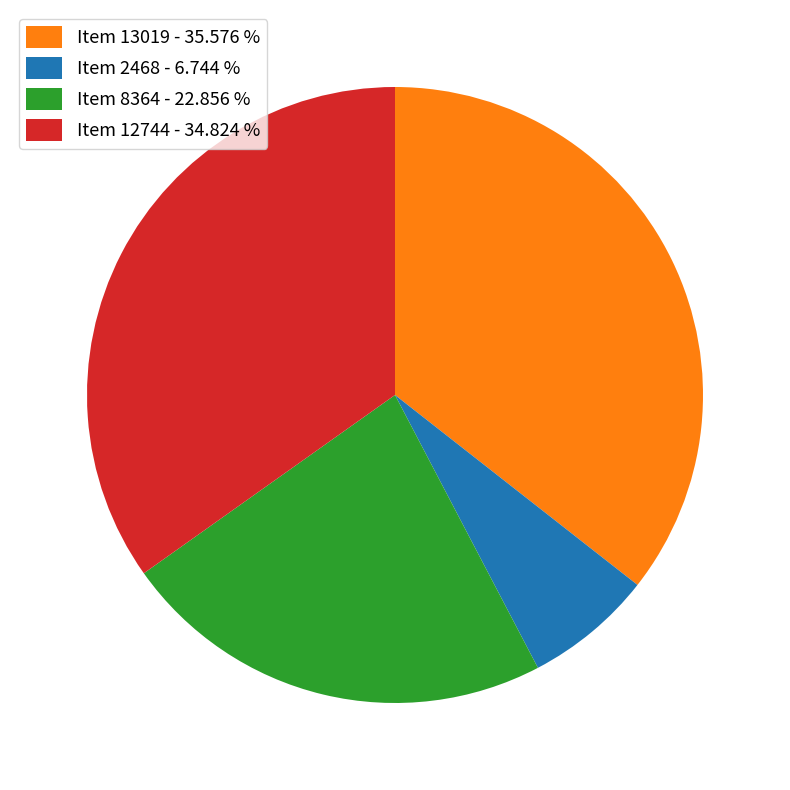

Does Item 12744 represent more than half of the total?

No